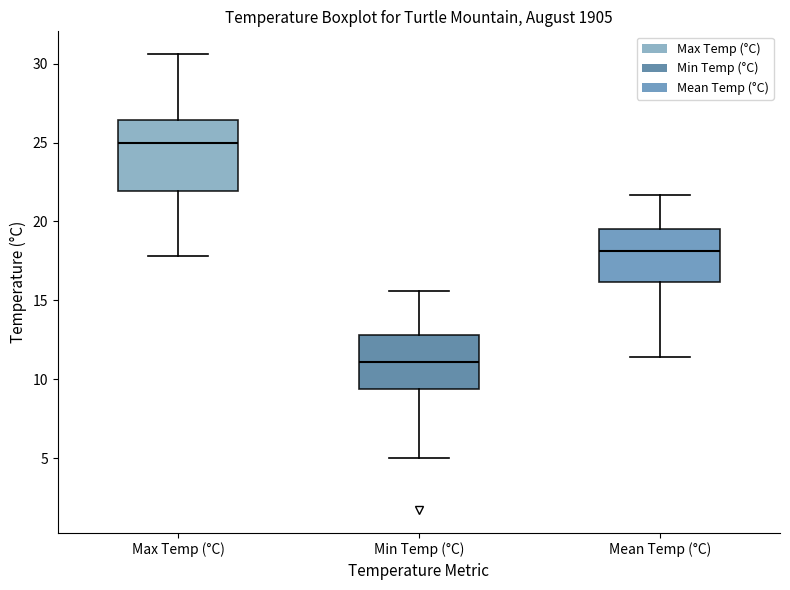

Reading left to right, transcribe this box plot: for each box, give where its median line is, the range the box spans, and where its two whiskers end, as read against the y-axis. The values are not printed on the chart, so give them approximately, as read against the axis.

Max Temp (°C): median 25.0, box 22.0 to 26.5, whiskers 18.0 to 30.5
Min Temp (°C): median 11.0, box 9.5 to 13.0, whiskers 5.0 to 15.5
Mean Temp (°C): median 18.0, box 16.0 to 19.5, whiskers 11.5 to 21.5